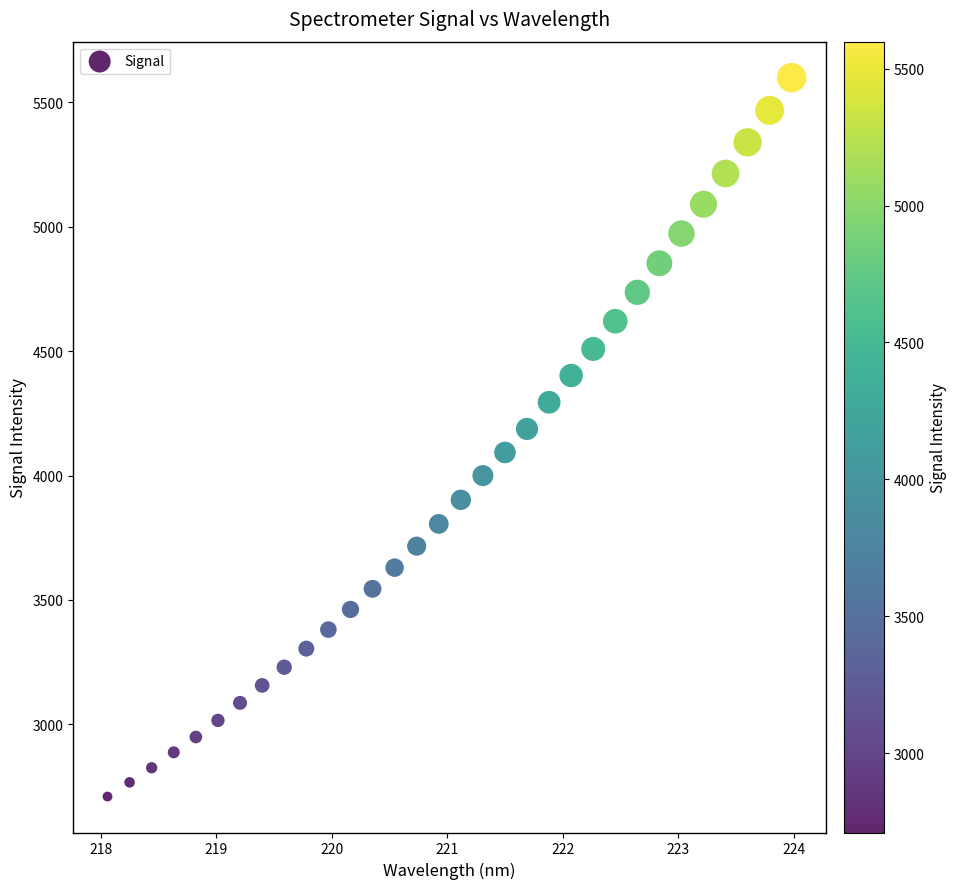

What is the range of X values (max minus min)?

5.9